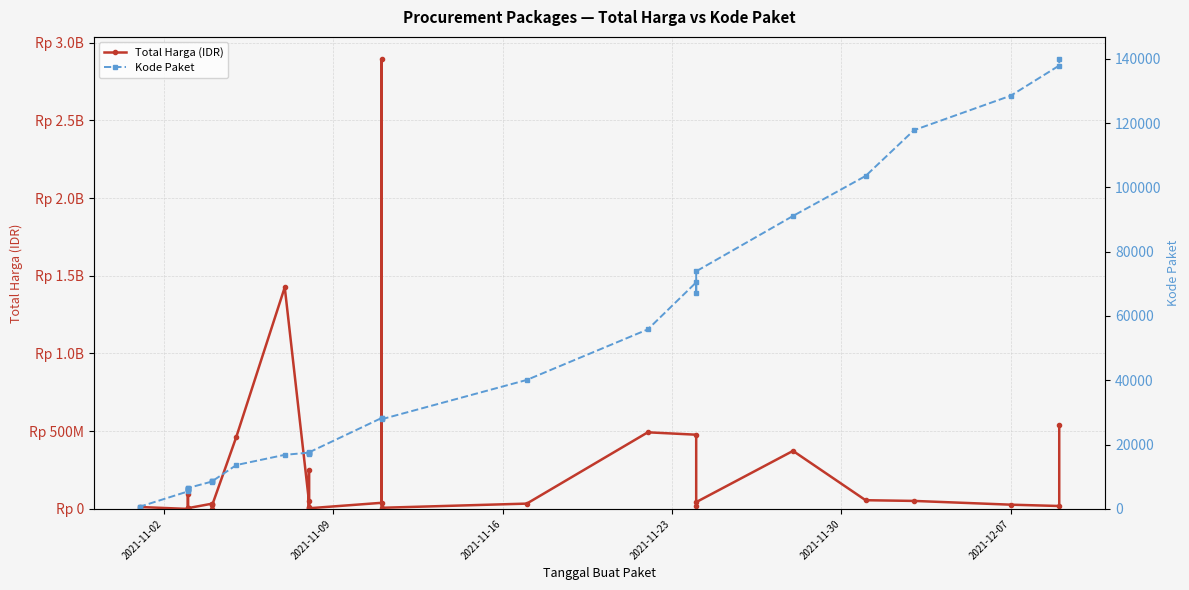

How many lines are shown in the chart?

2